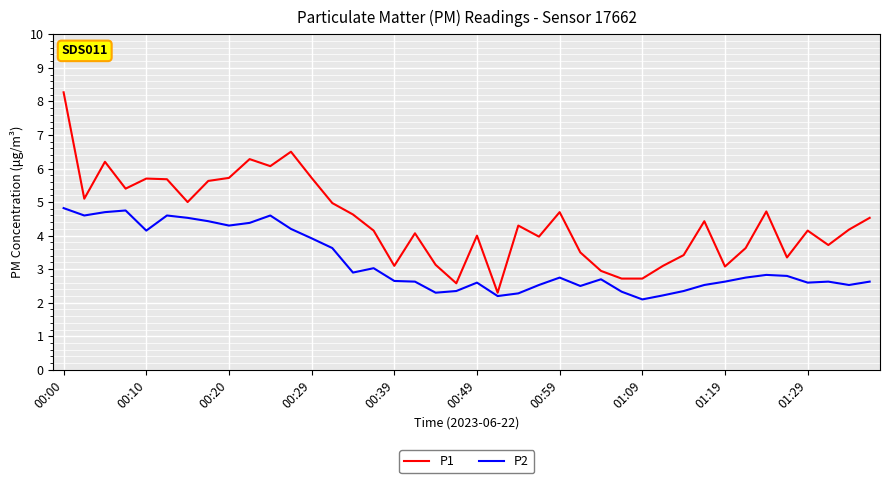

Rank the series by their average value, from highest to lowest.

P1, P2